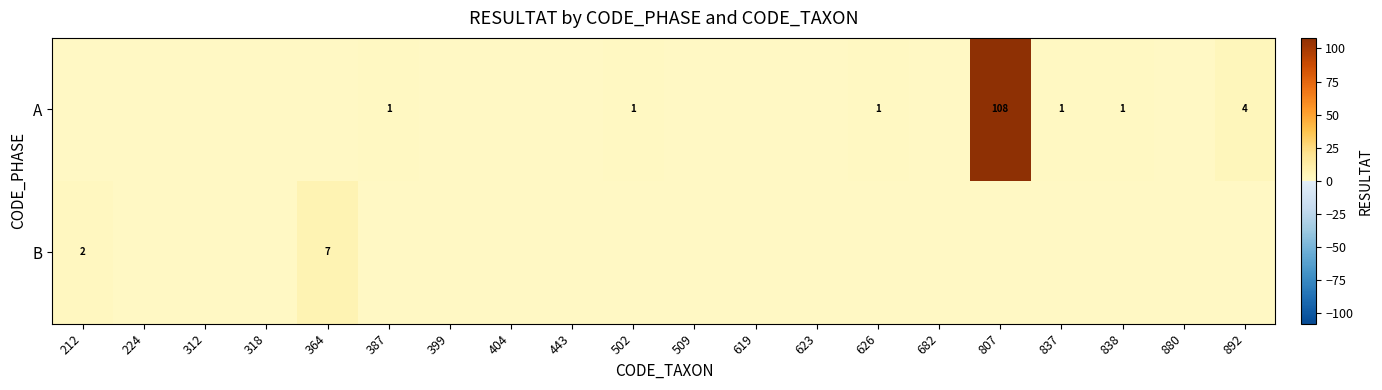

The value of A at 838 is 1. True or false?

True